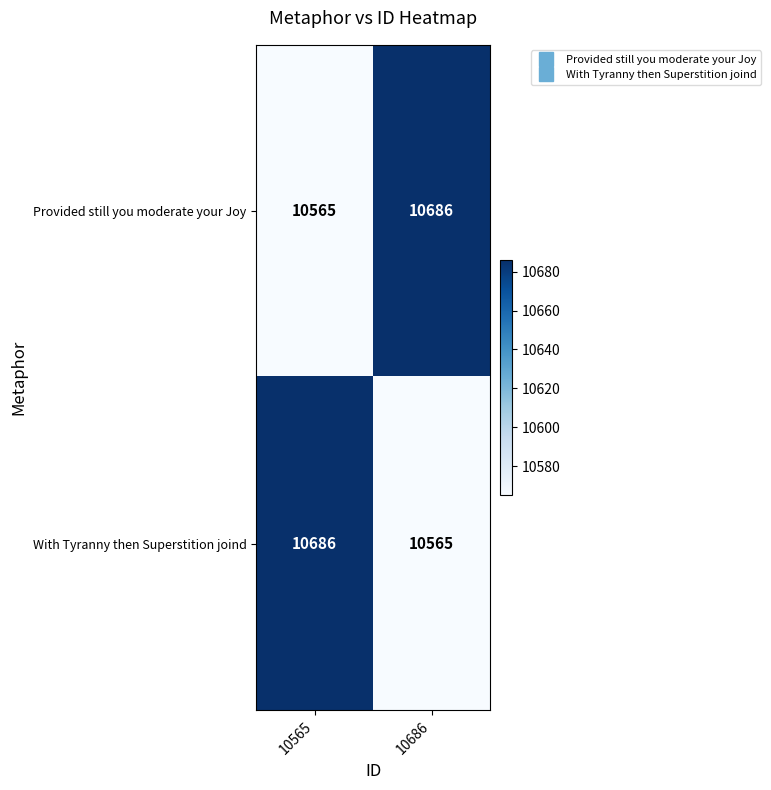

Reading left to right, what are all the values shown in this chart?

Provided still you moderate your Joy: 10565	10686
With Tyranny then Superstition joind: 10686	10565